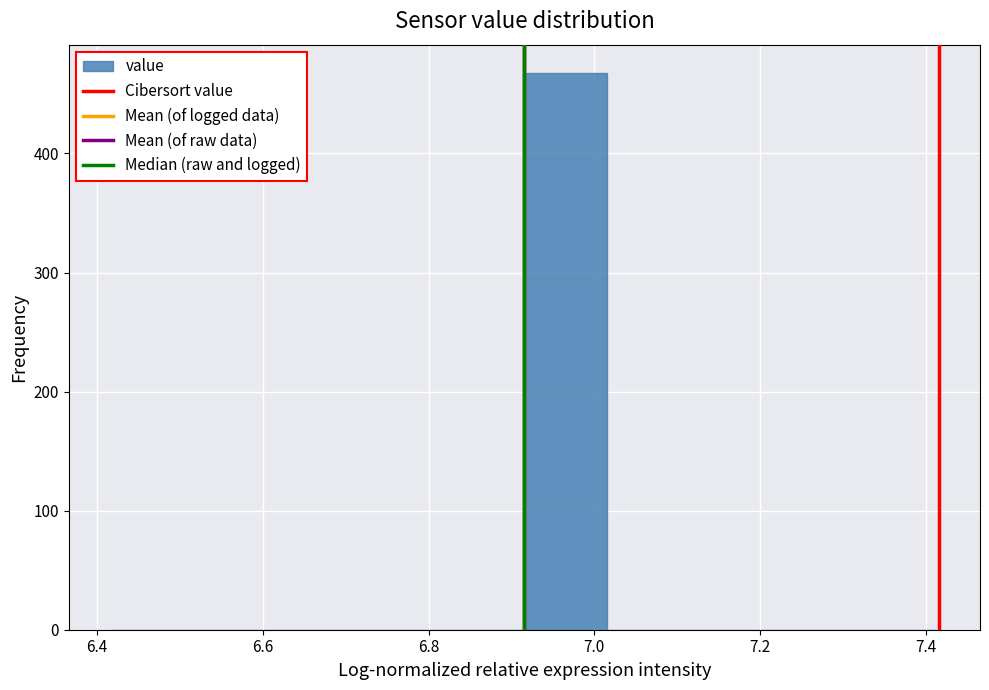

How tall is the bar that spans 6.92 to 7.02 on the x-axis? Neither the bar edges nor the heights are printed on the chart, so give them approximately, as read against the axes.

470